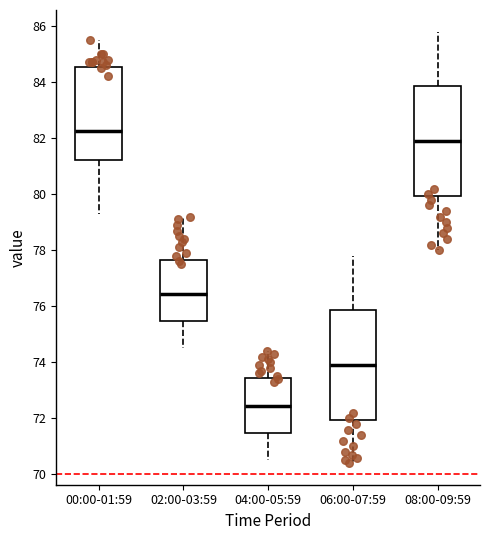

Reading left to right, transcribe this box plot: for each box, give where its median line is, the range the box spans, and where its two whiskers end, as read against the y-axis. The values are not printed on the chart, so give them approximately, as read against the axis.

00:00-01:59: median 82.2, box 81.2 to 84.6, whiskers 79.4 to 85.6
02:00-03:59: median 76.4, box 75.4 to 77.6, whiskers 74.6 to 79.2
04:00-05:59: median 72.4, box 71.4 to 73.4, whiskers 70.6 to 74.4
06:00-07:59: median 74.0, box 72.0 to 75.8, whiskers 70.4 to 77.8
08:00-09:59: median 82.0, box 80.0 to 83.8, whiskers 78.0 to 85.8